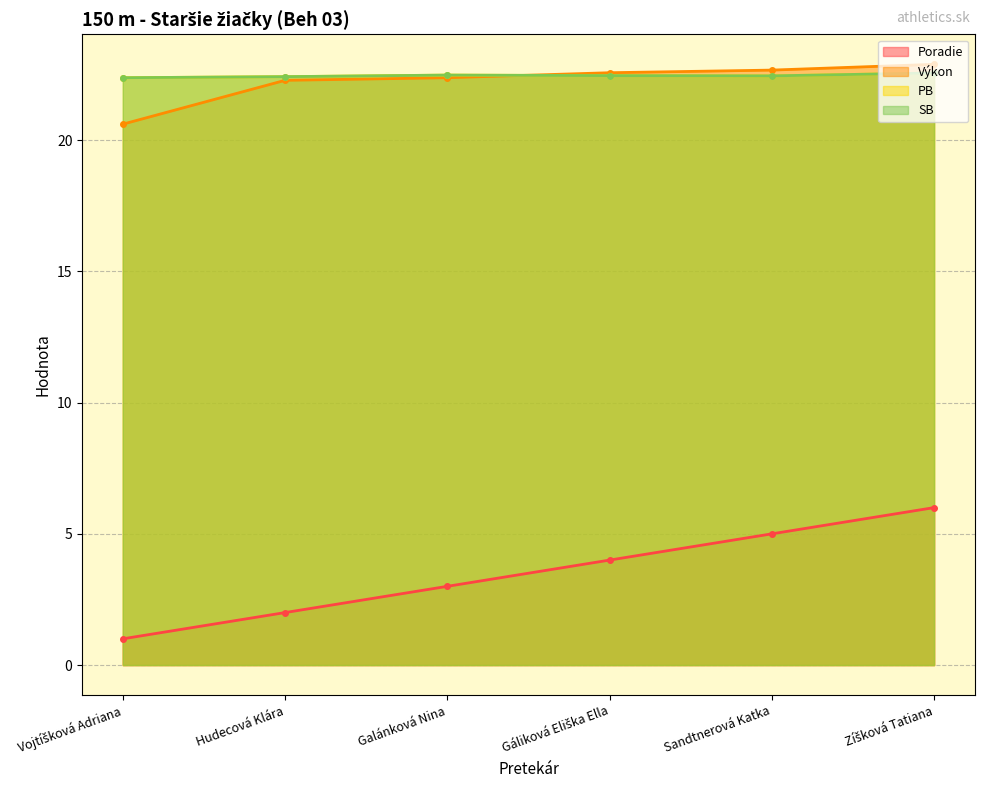

What is the maximum value shown in the chart?

22.9